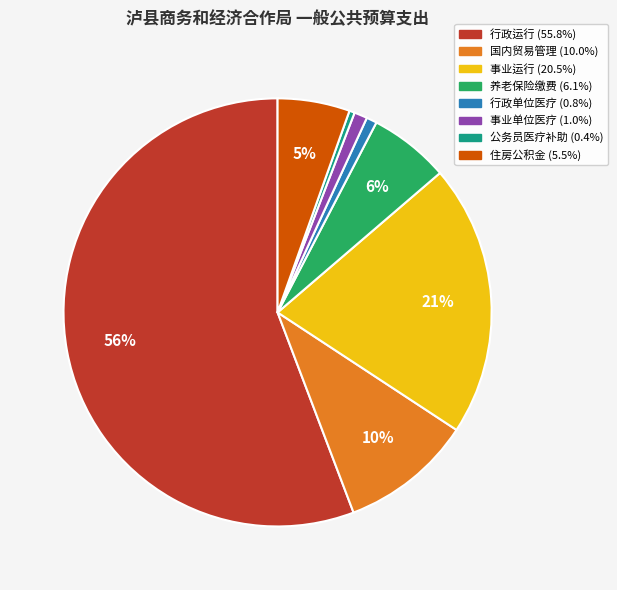

To the nearest percent, what is the average slice percentage?

12%